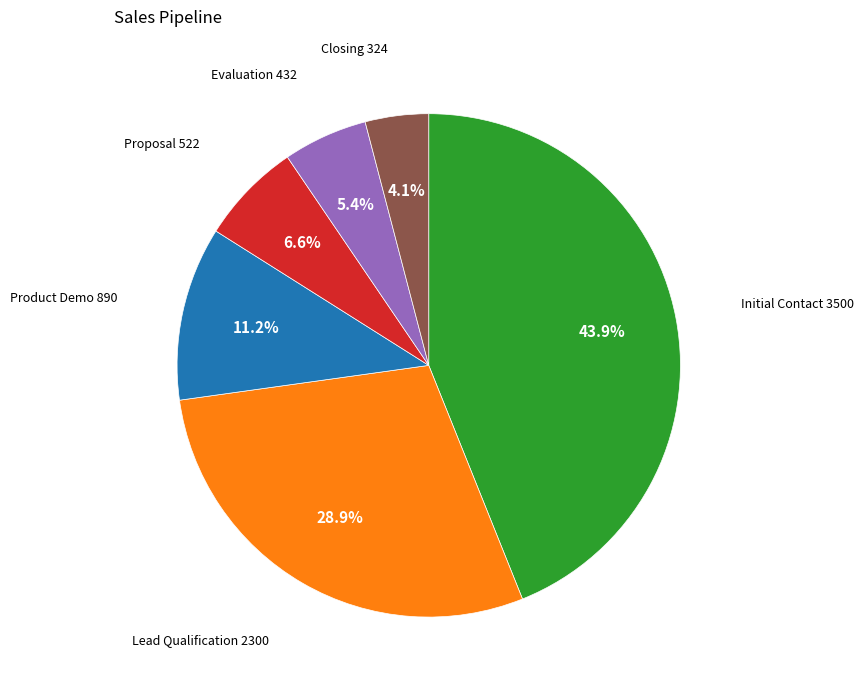

Does Product Demo account for over 50% of the chart?

No